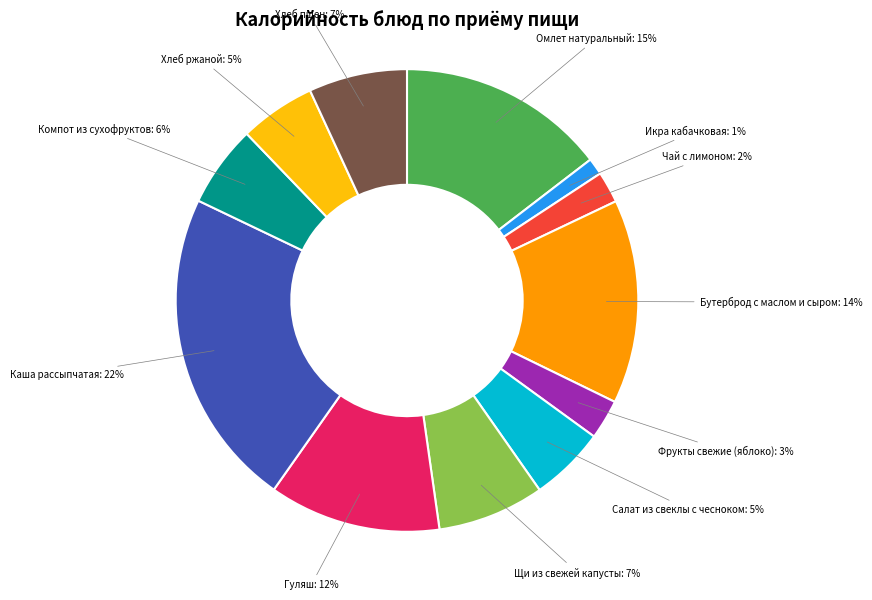

Is there a majority slice in this chart?

No